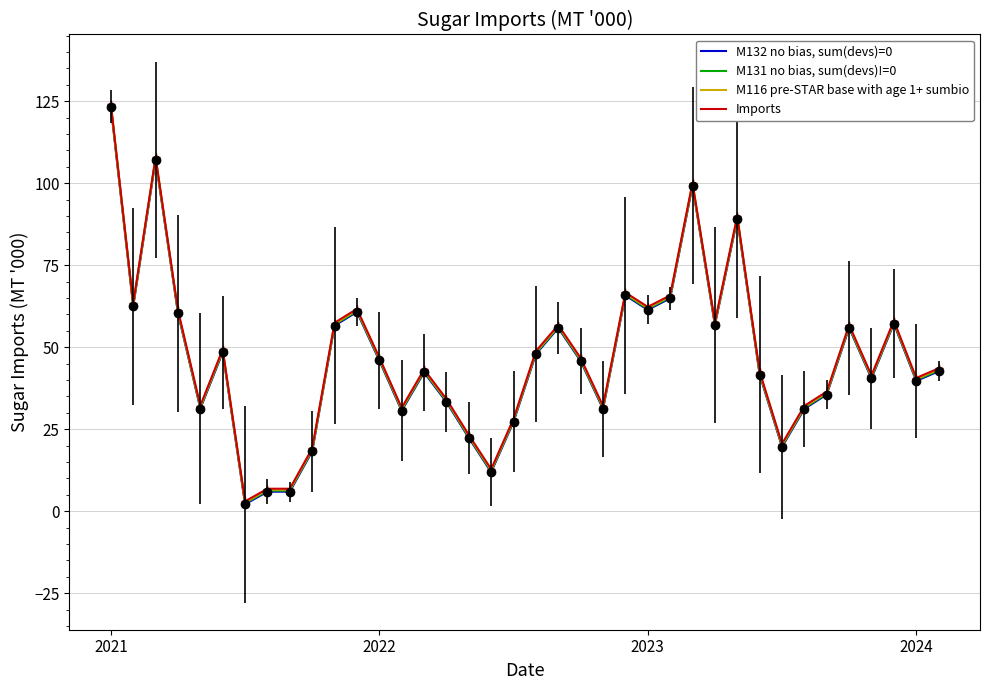

What is the average value of the Imports series?

47.7